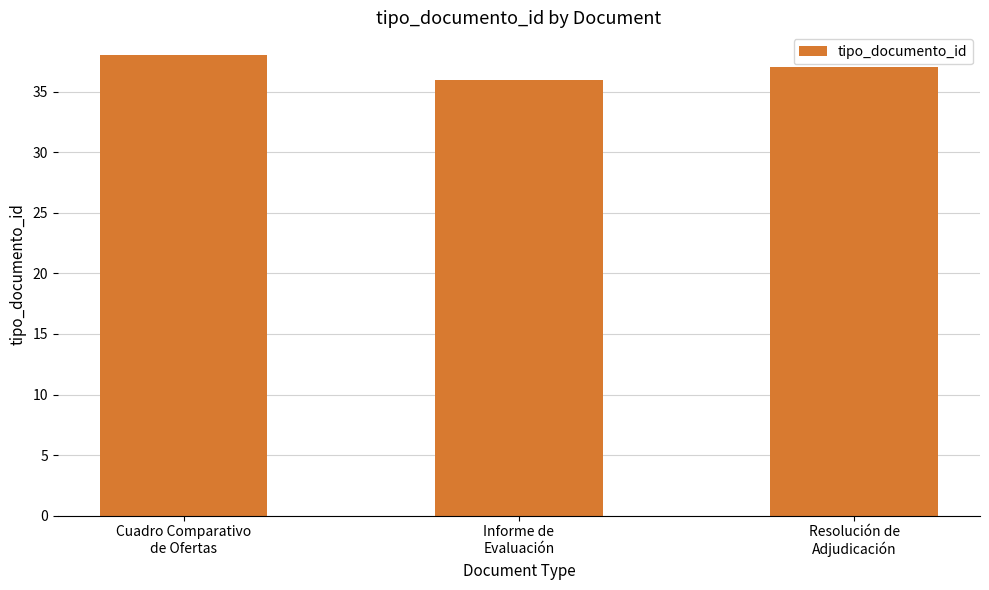

Where is the data nearest to the value 37?

Resolución de
Adjudicación